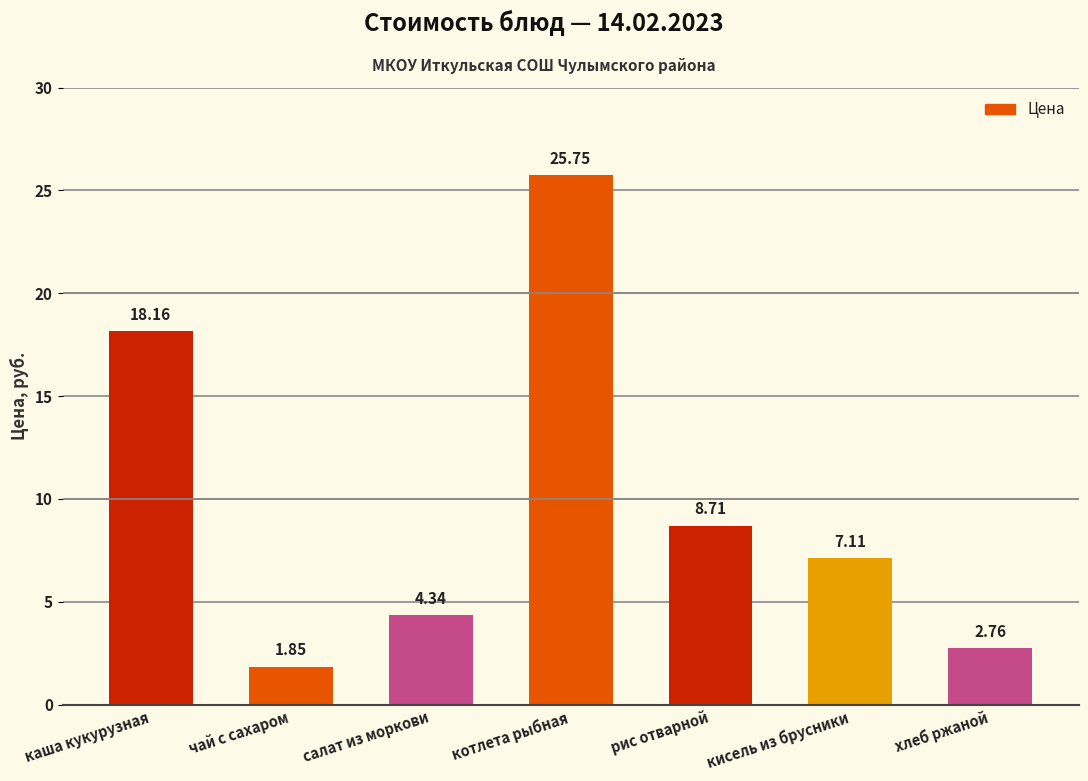

What is the ratio of the value at кисель из брусники to the value at салат из моркови?

1.6